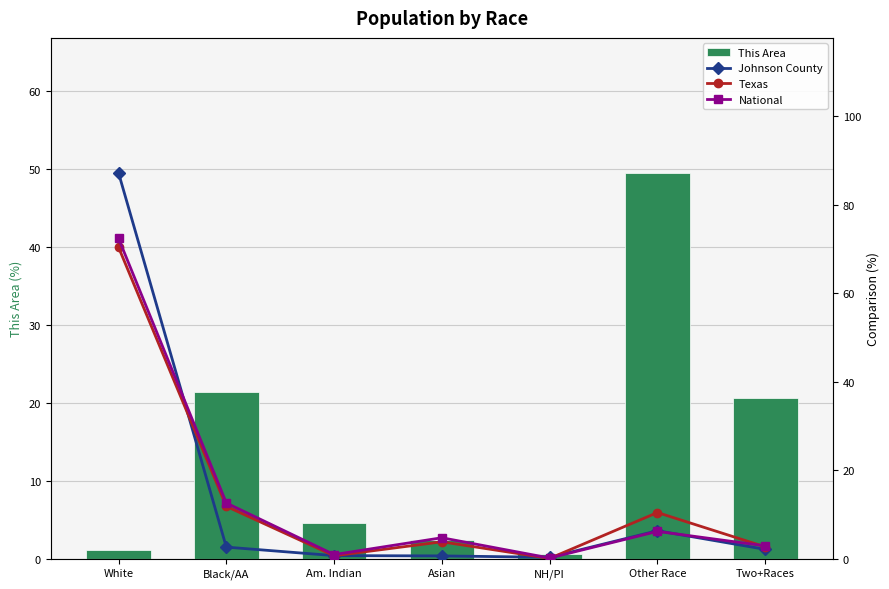

True or false: This Area has a value of 4.6 at Am. Indian.

True